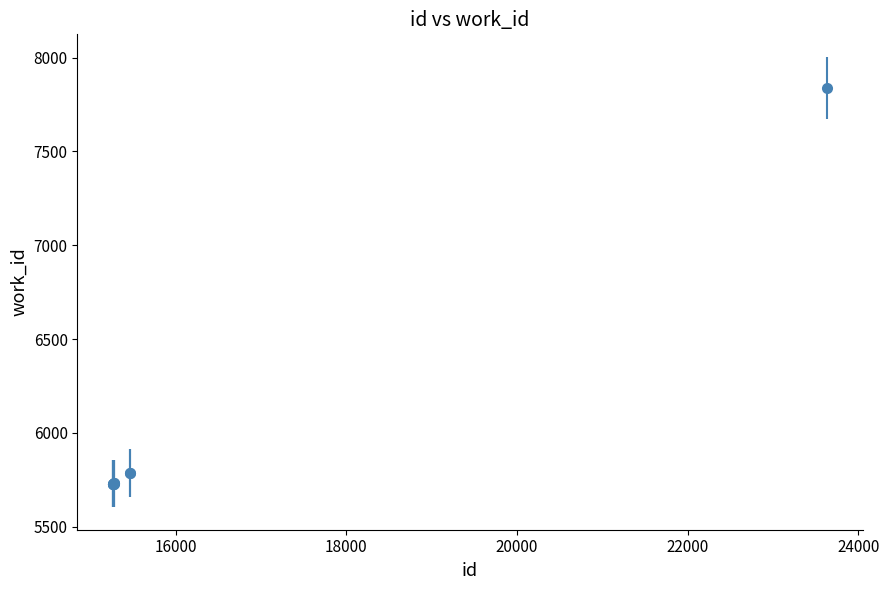

What is the sum of all values?

59524